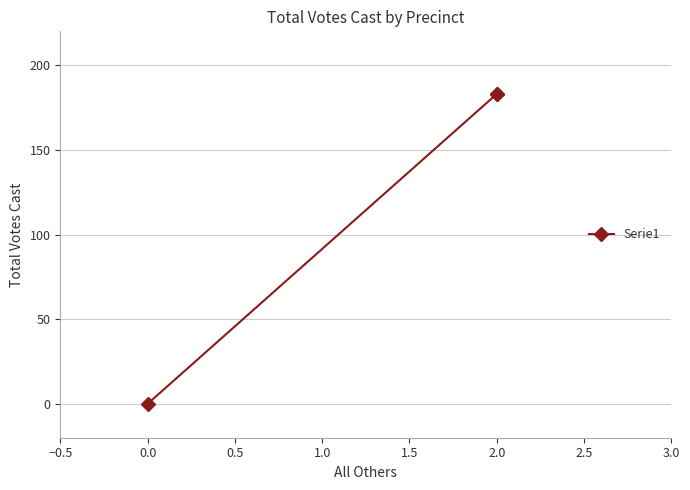

The value at 0.0 is 80. True or false?

False